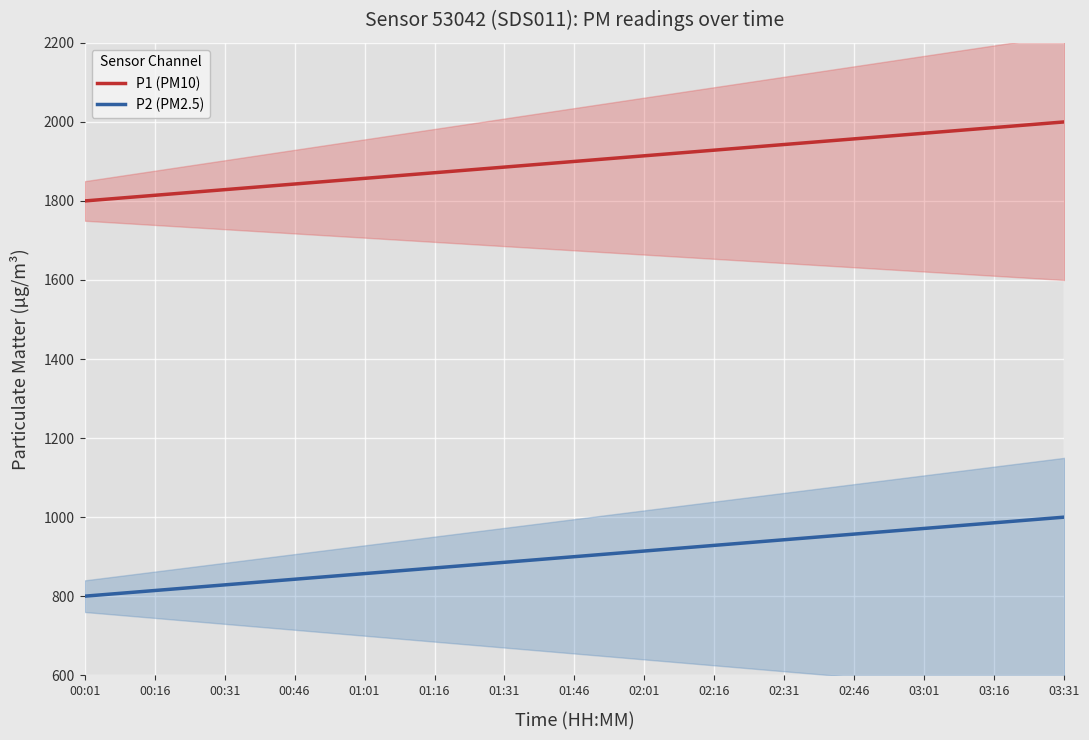

What position from the left is 03:31?

15